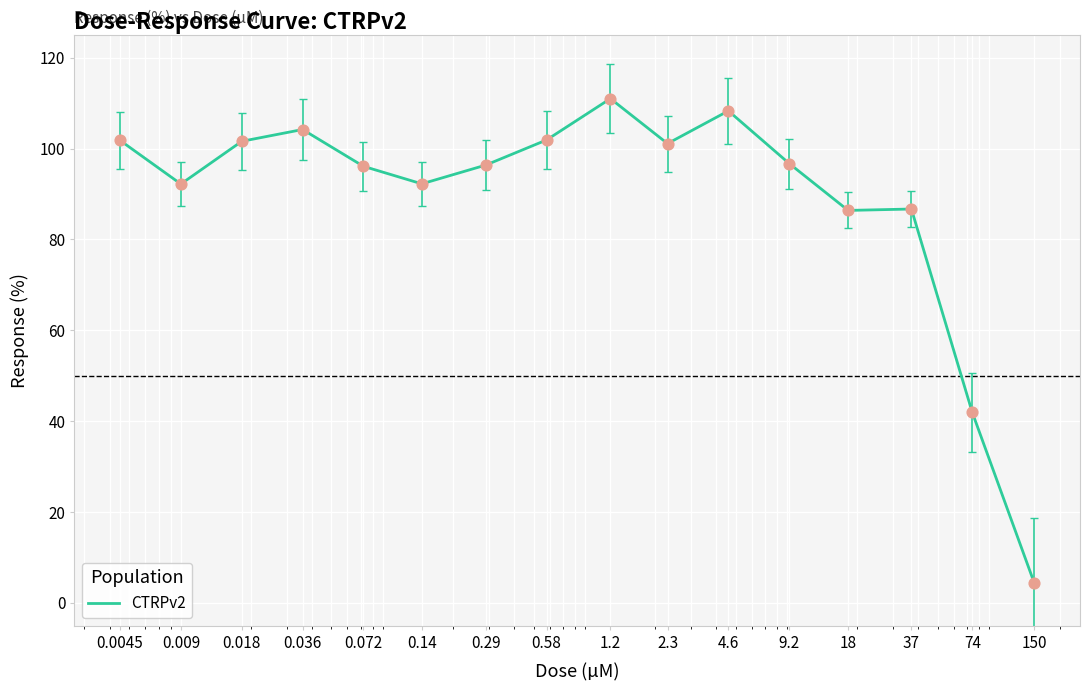

What is the difference between the maximum and minimum values?

106.6